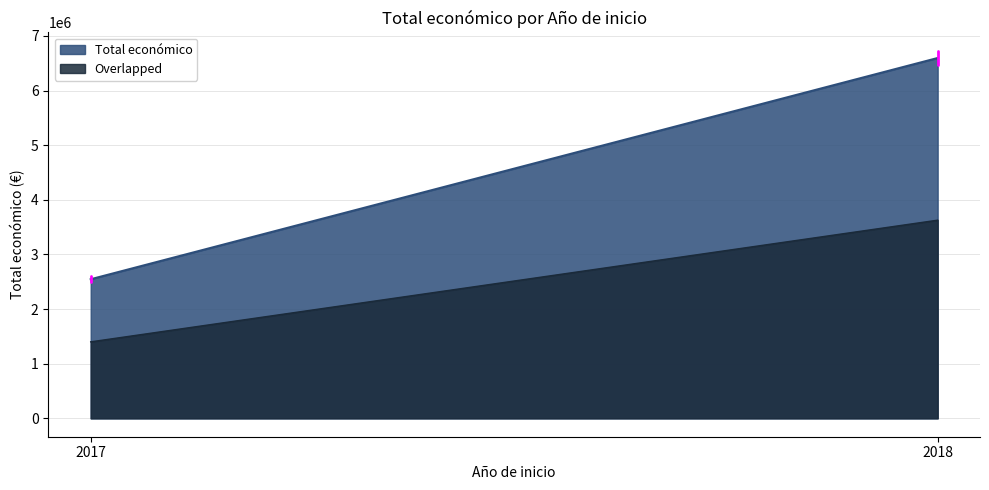

Does the chart display data point markers on the line(s)?

No